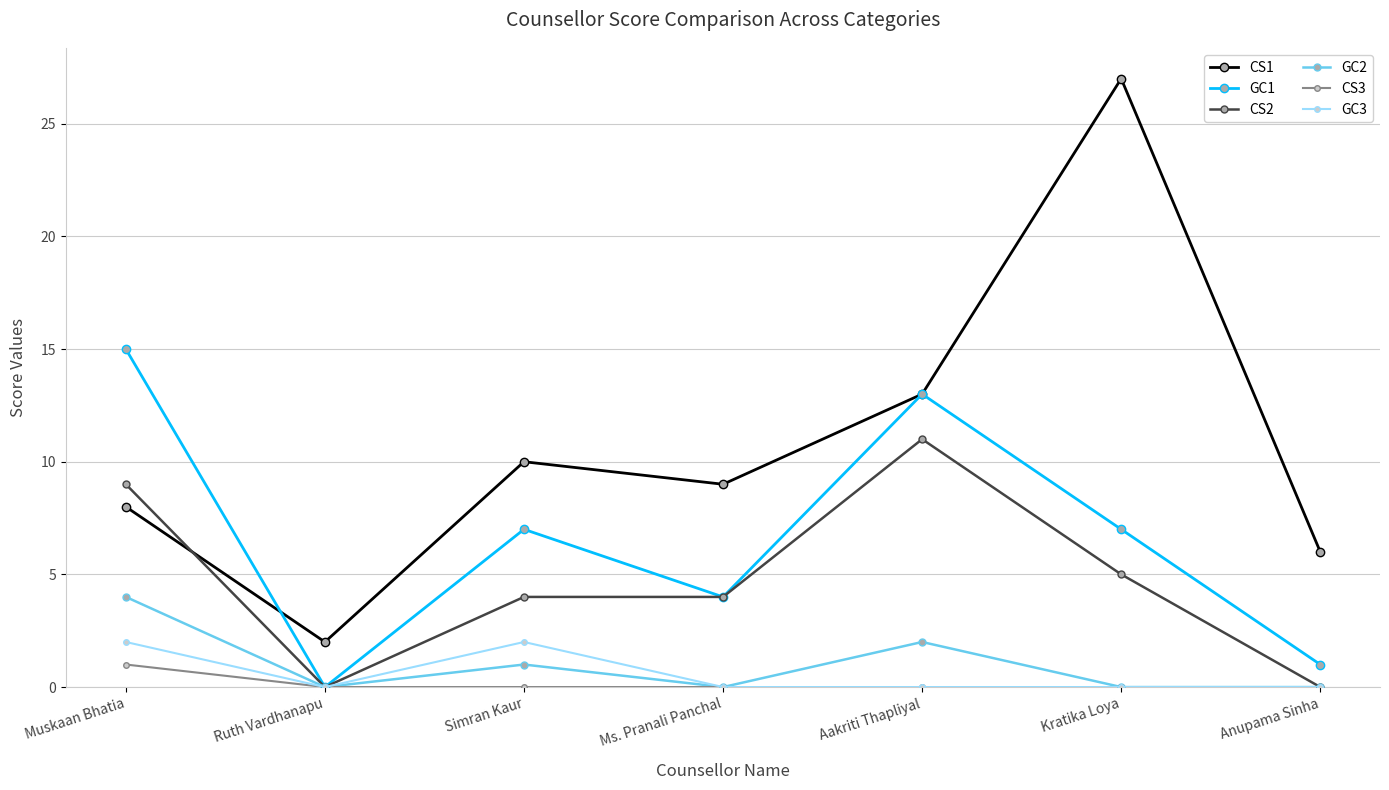

Reading left to right, transcribe all the data shown in this chart.

CS1: Muskaan Bhatia=8	Ruth Vardhanapu=2	Simran Kaur=10	Ms. Pranali Panchal=9	Aakriti Thapliyal=13	Kratika Loya=27	Anupama Sinha=6
GC1: Muskaan Bhatia=15	Ruth Vardhanapu=0	Simran Kaur=7	Ms. Pranali Panchal=4	Aakriti Thapliyal=13	Kratika Loya=7	Anupama Sinha=1
CS2: Muskaan Bhatia=9	Ruth Vardhanapu=0	Simran Kaur=4	Ms. Pranali Panchal=4	Aakriti Thapliyal=11	Kratika Loya=5	Anupama Sinha=0
GC2: Muskaan Bhatia=4	Ruth Vardhanapu=0	Simran Kaur=1	Ms. Pranali Panchal=0	Aakriti Thapliyal=2	Kratika Loya=0	Anupama Sinha=0
CS3: Muskaan Bhatia=1	Ruth Vardhanapu=0	Simran Kaur=0	Ms. Pranali Panchal=0	Aakriti Thapliyal=0	Kratika Loya=0	Anupama Sinha=0
GC3: Muskaan Bhatia=2	Ruth Vardhanapu=0	Simran Kaur=2	Ms. Pranali Panchal=0	Aakriti Thapliyal=0	Kratika Loya=0	Anupama Sinha=0